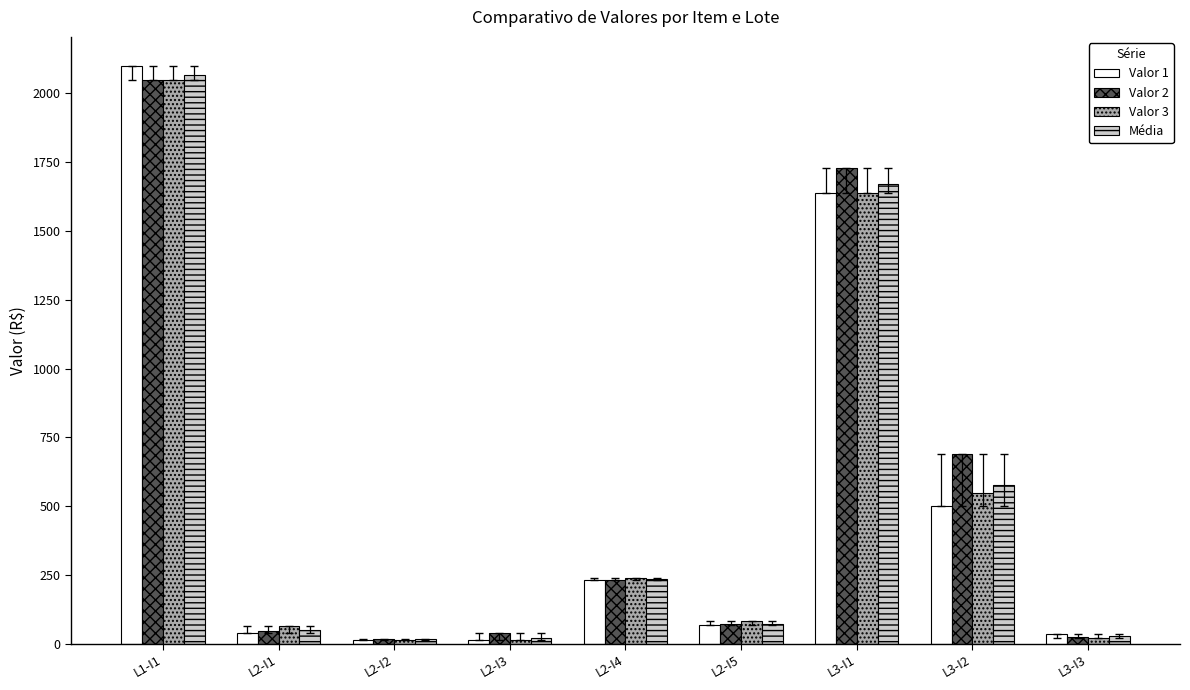

What is the lowest value of the Valor 1 series?

15.0